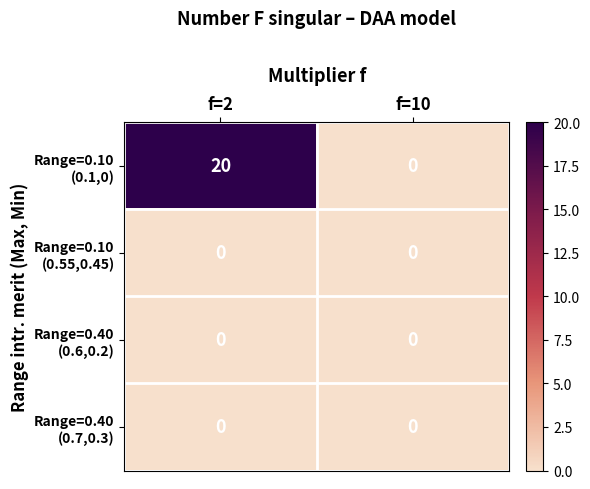

What is the total value across all series at f=2?

20